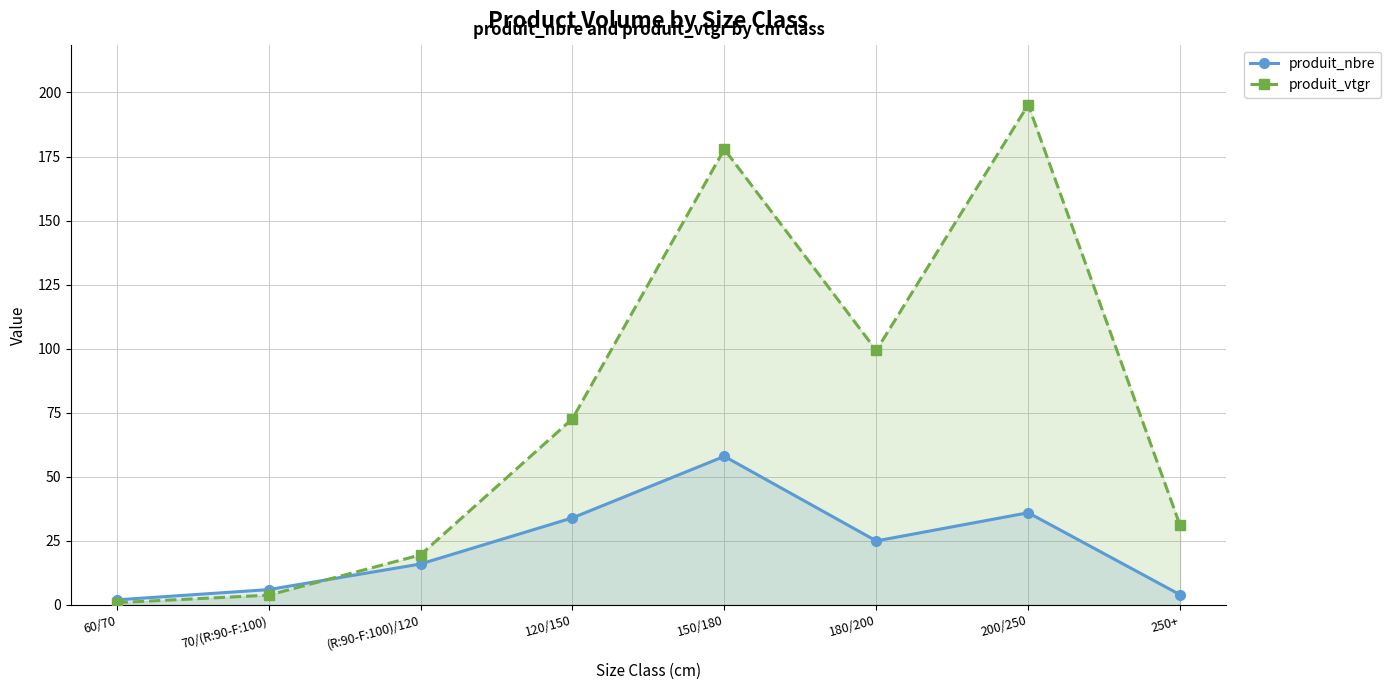

What is the sum of the produit_nbre values at 150/180 and 120/150?

92.0